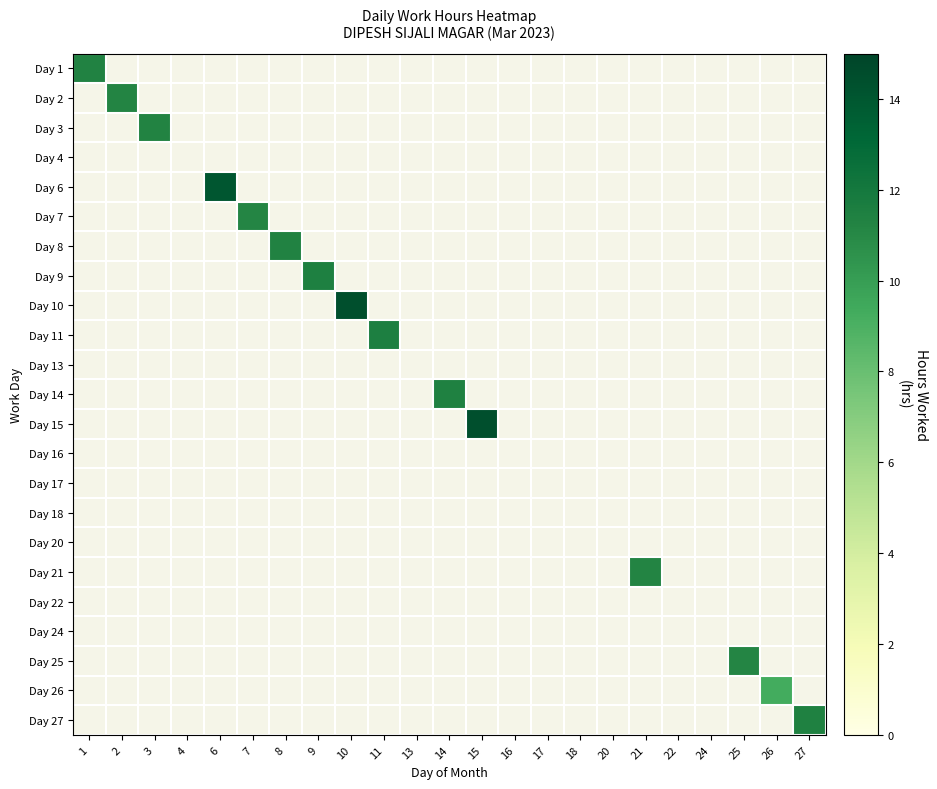

Reading left to right, extract all data points from this chart.

Day 1: 1=11.3	2=0.0	3=0.0	4=0.0	6=0.0	7=0.0	8=0.0	9=0.0	10=0.0	11=0.0	13=0.0	14=0.0	15=0.0	16=0.0	17=0.0	18=0.0	20=0.0	21=0.0	22=0.0	24=0.0	25=0.0	26=0.0	27=0.0
Day 2: 1=0.0	2=11.2	3=0.0	4=0.0	6=0.0	7=0.0	8=0.0	9=0.0	10=0.0	11=0.0	13=0.0	14=0.0	15=0.0	16=0.0	17=0.0	18=0.0	20=0.0	21=0.0	22=0.0	24=0.0	25=0.0	26=0.0	27=0.0
Day 3: 1=0.0	2=0.0	3=11.3	4=0.0	6=0.0	7=0.0	8=0.0	9=0.0	10=0.0	11=0.0	13=0.0	14=0.0	15=0.0	16=0.0	17=0.0	18=0.0	20=0.0	21=0.0	22=0.0	24=0.0	25=0.0	26=0.0	27=0.0
Day 4: 1=0.0	2=0.0	3=0.0	4=0.0	6=0.0	7=0.0	8=0.0	9=0.0	10=0.0	11=0.0	13=0.0	14=0.0	15=0.0	16=0.0	17=0.0	18=0.0	20=0.0	21=0.0	22=0.0	24=0.0	25=0.0	26=0.0	27=0.0
Day 6: 1=0.0	2=0.0	3=0.0	4=0.0	6=14.1	7=0.0	8=0.0	9=0.0	10=0.0	11=0.0	13=0.0	14=0.0	15=0.0	16=0.0	17=0.0	18=0.0	20=0.0	21=0.0	22=0.0	24=0.0	25=0.0	26=0.0	27=0.0
Day 7: 1=0.0	2=0.0	3=0.0	4=0.0	6=0.0	7=11.2	8=0.0	9=0.0	10=0.0	11=0.0	13=0.0	14=0.0	15=0.0	16=0.0	17=0.0	18=0.0	20=0.0	21=0.0	22=0.0	24=0.0	25=0.0	26=0.0	27=0.0
Day 8: 1=0.0	2=0.0	3=0.0	4=0.0	6=0.0	7=0.0	8=11.3	9=0.0	10=0.0	11=0.0	13=0.0	14=0.0	15=0.0	16=0.0	17=0.0	18=0.0	20=0.0	21=0.0	22=0.0	24=0.0	25=0.0	26=0.0	27=0.0
Day 9: 1=0.0	2=0.0	3=0.0	4=0.0	6=0.0	7=0.0	8=0.0	9=11.4	10=0.0	11=0.0	13=0.0	14=0.0	15=0.0	16=0.0	17=0.0	18=0.0	20=0.0	21=0.0	22=0.0	24=0.0	25=0.0	26=0.0	27=0.0
Day 10: 1=0.0	2=0.0	3=0.0	4=0.0	6=0.0	7=0.0	8=0.0	9=0.0	10=14.4	11=0.0	13=0.0	14=0.0	15=0.0	16=0.0	17=0.0	18=0.0	20=0.0	21=0.0	22=0.0	24=0.0	25=0.0	26=0.0	27=0.0
Day 11: 1=0.0	2=0.0	3=0.0	4=0.0	6=0.0	7=0.0	8=0.0	9=0.0	10=0.0	11=11.5	13=0.0	14=0.0	15=0.0	16=0.0	17=0.0	18=0.0	20=0.0	21=0.0	22=0.0	24=0.0	25=0.0	26=0.0	27=0.0
Day 13: 1=0.0	2=0.0	3=0.0	4=0.0	6=0.0	7=0.0	8=0.0	9=0.0	10=0.0	11=0.0	13=0.0	14=0.0	15=0.0	16=0.0	17=0.0	18=0.0	20=0.0	21=0.0	22=0.0	24=0.0	25=0.0	26=0.0	27=0.0
Day 14: 1=0.0	2=0.0	3=0.0	4=0.0	6=0.0	7=0.0	8=0.0	9=0.0	10=0.0	11=0.0	13=0.0	14=11.4	15=0.0	16=0.0	17=0.0	18=0.0	20=0.0	21=0.0	22=0.0	24=0.0	25=0.0	26=0.0	27=0.0
Day 15: 1=0.0	2=0.0	3=0.0	4=0.0	6=0.0	7=0.0	8=0.0	9=0.0	10=0.0	11=0.0	13=0.0	14=0.0	15=14.4	16=0.0	17=0.0	18=0.0	20=0.0	21=0.0	22=0.0	24=0.0	25=0.0	26=0.0	27=0.0
Day 16: 1=0.0	2=0.0	3=0.0	4=0.0	6=0.0	7=0.0	8=0.0	9=0.0	10=0.0	11=0.0	13=0.0	14=0.0	15=0.0	16=0.0	17=0.0	18=0.0	20=0.0	21=0.0	22=0.0	24=0.0	25=0.0	26=0.0	27=0.0
Day 17: 1=0.0	2=0.0	3=0.0	4=0.0	6=0.0	7=0.0	8=0.0	9=0.0	10=0.0	11=0.0	13=0.0	14=0.0	15=0.0	16=0.0	17=0.0	18=0.0	20=0.0	21=0.0	22=0.0	24=0.0	25=0.0	26=0.0	27=0.0
Day 18: 1=0.0	2=0.0	3=0.0	4=0.0	6=0.0	7=0.0	8=0.0	9=0.0	10=0.0	11=0.0	13=0.0	14=0.0	15=0.0	16=0.0	17=0.0	18=0.0	20=0.0	21=0.0	22=0.0	24=0.0	25=0.0	26=0.0	27=0.0
Day 20: 1=0.0	2=0.0	3=0.0	4=0.0	6=0.0	7=0.0	8=0.0	9=0.0	10=0.0	11=0.0	13=0.0	14=0.0	15=0.0	16=0.0	17=0.0	18=0.0	20=0.0	21=0.0	22=0.0	24=0.0	25=0.0	26=0.0	27=0.0
Day 21: 1=0.0	2=0.0	3=0.0	4=0.0	6=0.0	7=0.0	8=0.0	9=0.0	10=0.0	11=0.0	13=0.0	14=0.0	15=0.0	16=0.0	17=0.0	18=0.0	20=0.0	21=11.2	22=0.0	24=0.0	25=0.0	26=0.0	27=0.0
Day 22: 1=0.0	2=0.0	3=0.0	4=0.0	6=0.0	7=0.0	8=0.0	9=0.0	10=0.0	11=0.0	13=0.0	14=0.0	15=0.0	16=0.0	17=0.0	18=0.0	20=0.0	21=0.0	22=0.0	24=0.0	25=0.0	26=0.0	27=0.0
Day 24: 1=0.0	2=0.0	3=0.0	4=0.0	6=0.0	7=0.0	8=0.0	9=0.0	10=0.0	11=0.0	13=0.0	14=0.0	15=0.0	16=0.0	17=0.0	18=0.0	20=0.0	21=0.0	22=0.0	24=0.0	25=0.0	26=0.0	27=0.0
Day 25: 1=0.0	2=0.0	3=0.0	4=0.0	6=0.0	7=0.0	8=0.0	9=0.0	10=0.0	11=0.0	13=0.0	14=0.0	15=0.0	16=0.0	17=0.0	18=0.0	20=0.0	21=0.0	22=0.0	24=0.0	25=11.2	26=0.0	27=0.0
Day 26: 1=0.0	2=0.0	3=0.0	4=0.0	6=0.0	7=0.0	8=0.0	9=0.0	10=0.0	11=0.0	13=0.0	14=0.0	15=0.0	16=0.0	17=0.0	18=0.0	20=0.0	21=0.0	22=0.0	24=0.0	25=0.0	26=9.3	27=0.0
Day 27: 1=0.0	2=0.0	3=0.0	4=0.0	6=0.0	7=0.0	8=0.0	9=0.0	10=0.0	11=0.0	13=0.0	14=0.0	15=0.0	16=0.0	17=0.0	18=0.0	20=0.0	21=0.0	22=0.0	24=0.0	25=0.0	26=0.0	27=11.4